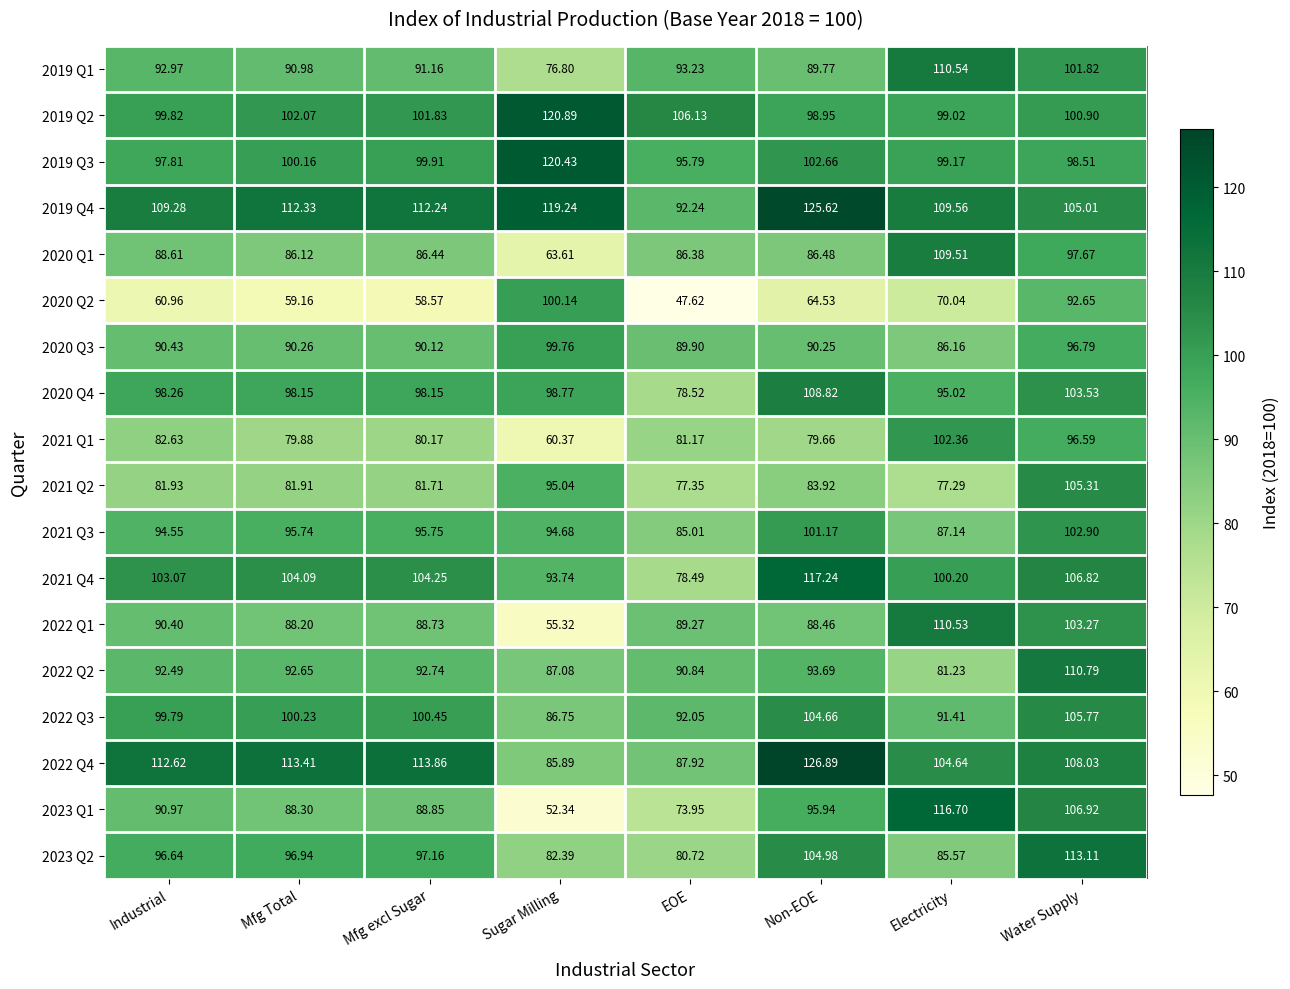

Where is 2021 Q1 nearest to the value 81?

EOE